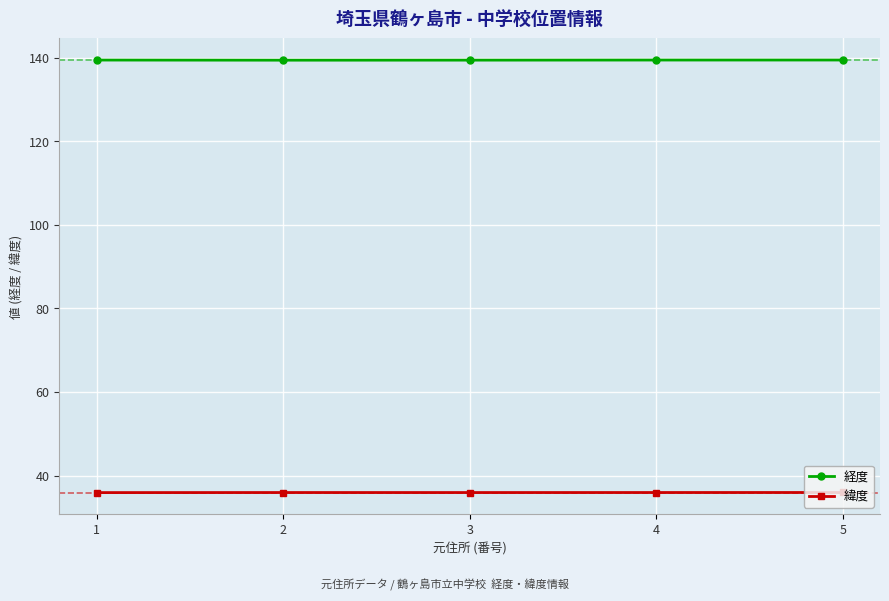

List the series in order of their overall mean, lowest first.

緯度, 経度